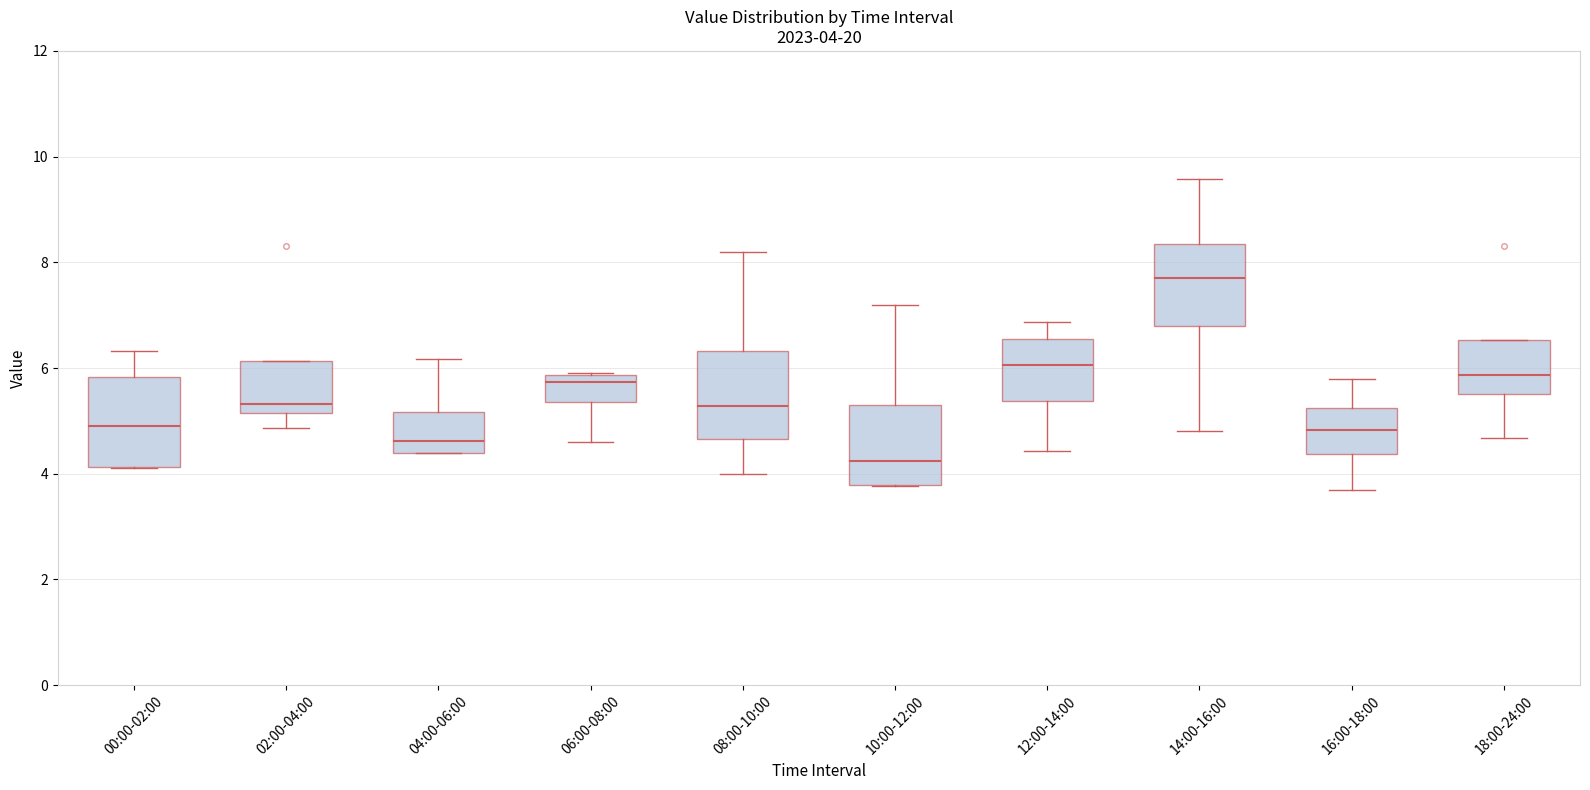

Which box has the highest median line?

14:00-16:00